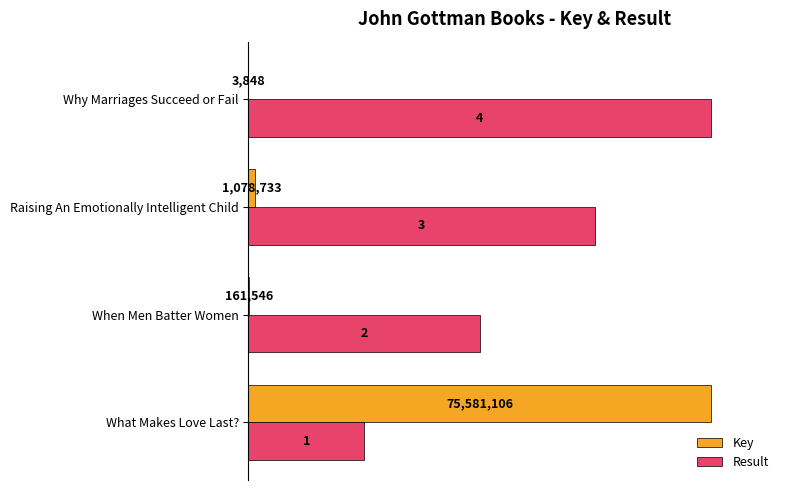

List the series in order of their peak value, lowest first.

Key, Result